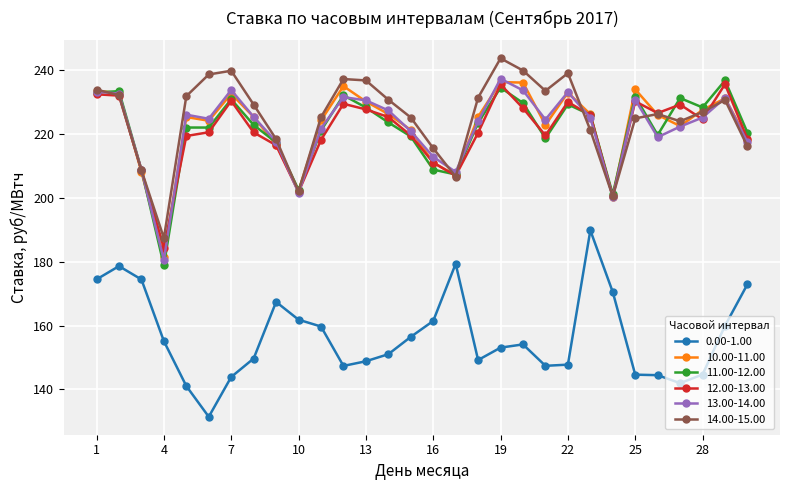

What is the value of the 11.00-12.00 point at the 14th from the left?

223.6